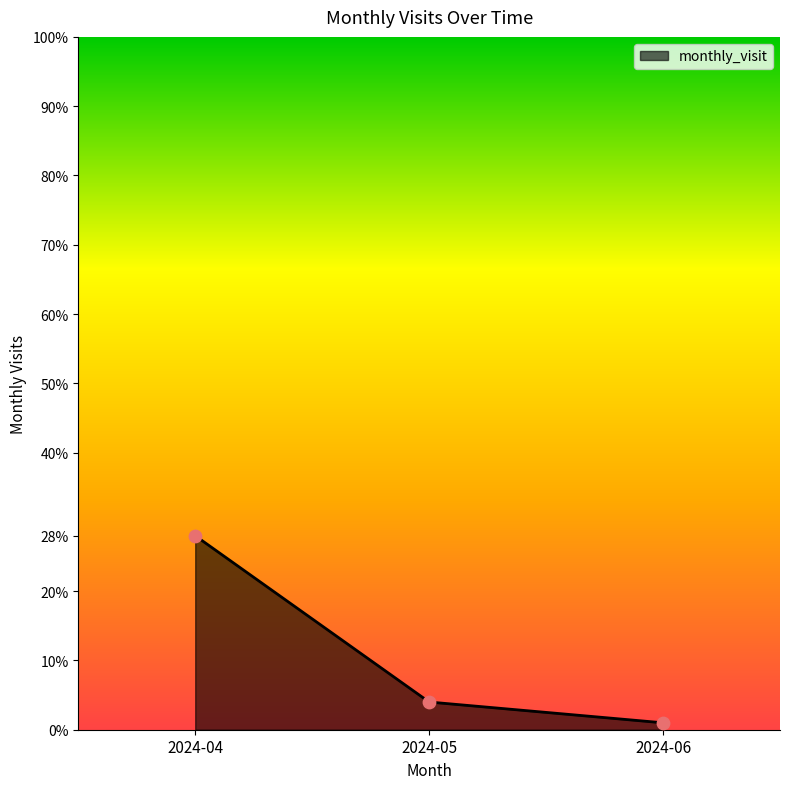

Approximately how many times larger is the value at 2024-04 compared to 2024-06?

28.0